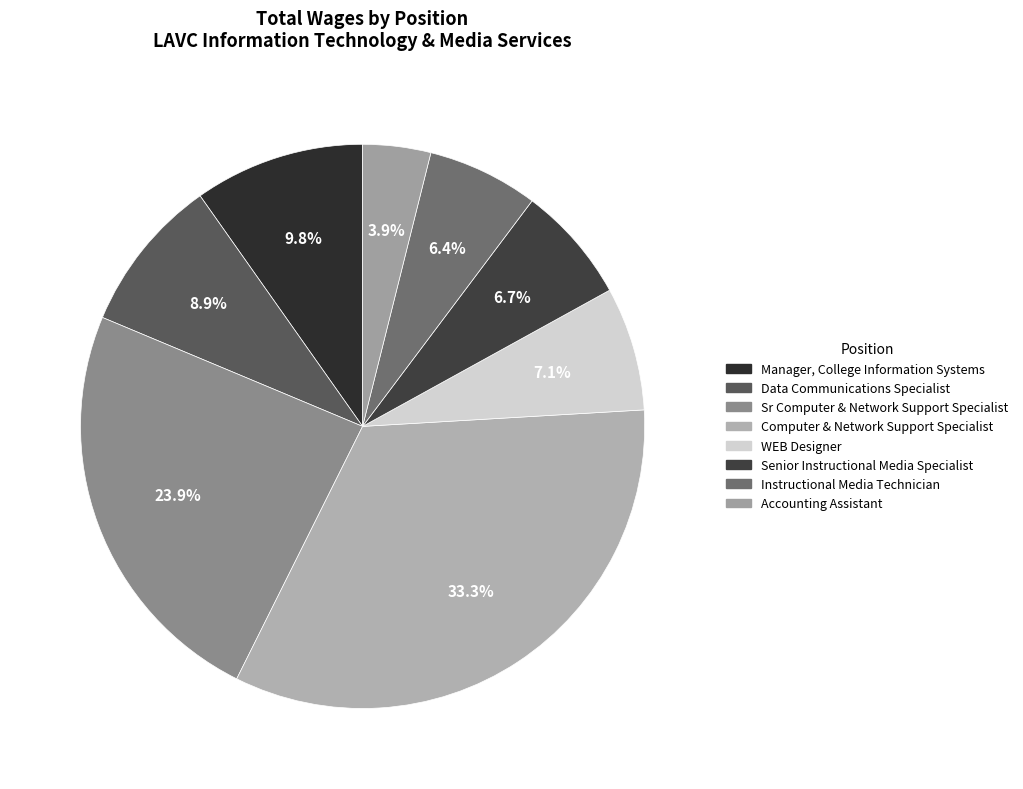

Combined, do Instructional Media Technician and Computer & Network Support Specialist account for over 50%?

No